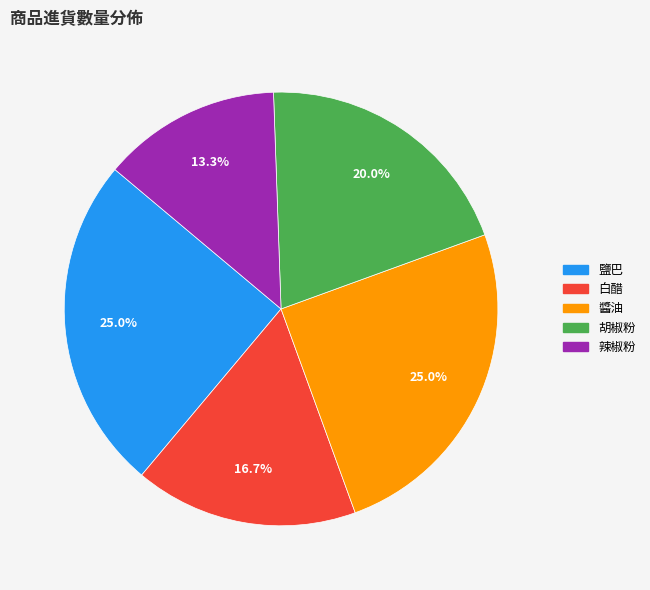

Is there a majority slice in this chart?

No